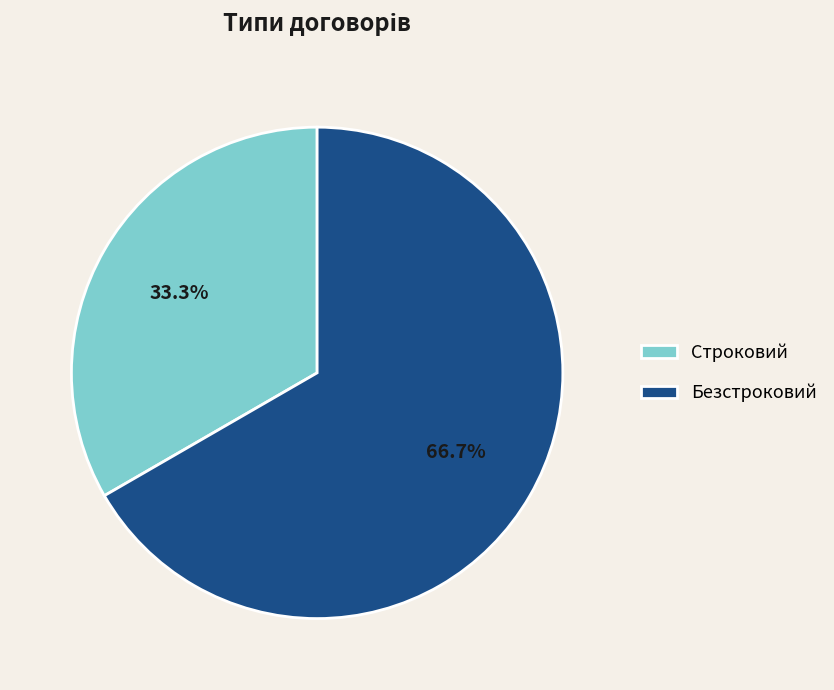

To the nearest percent, what is the average slice percentage?

50%